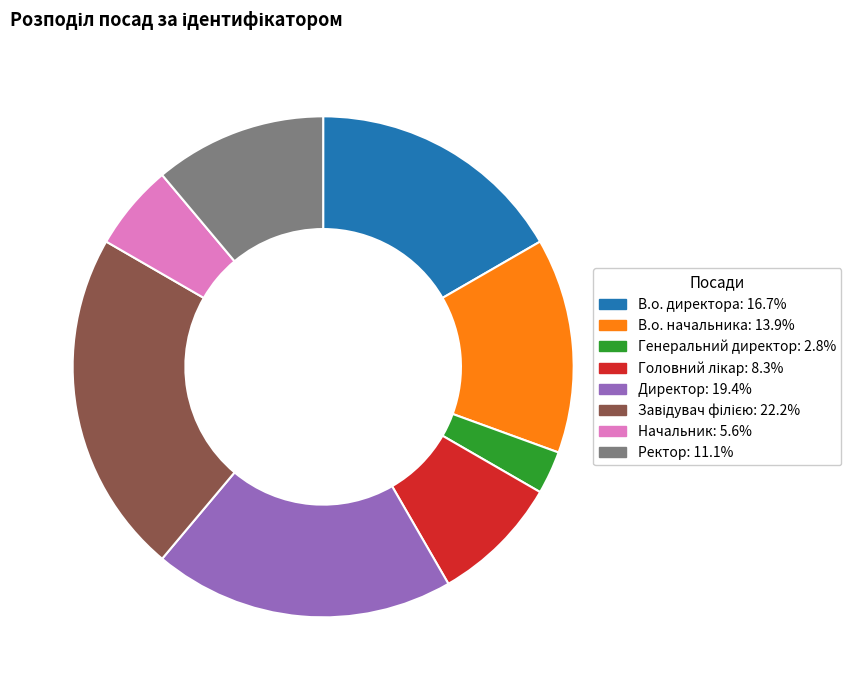

Is there any slice that represents more than half of the pie?

No